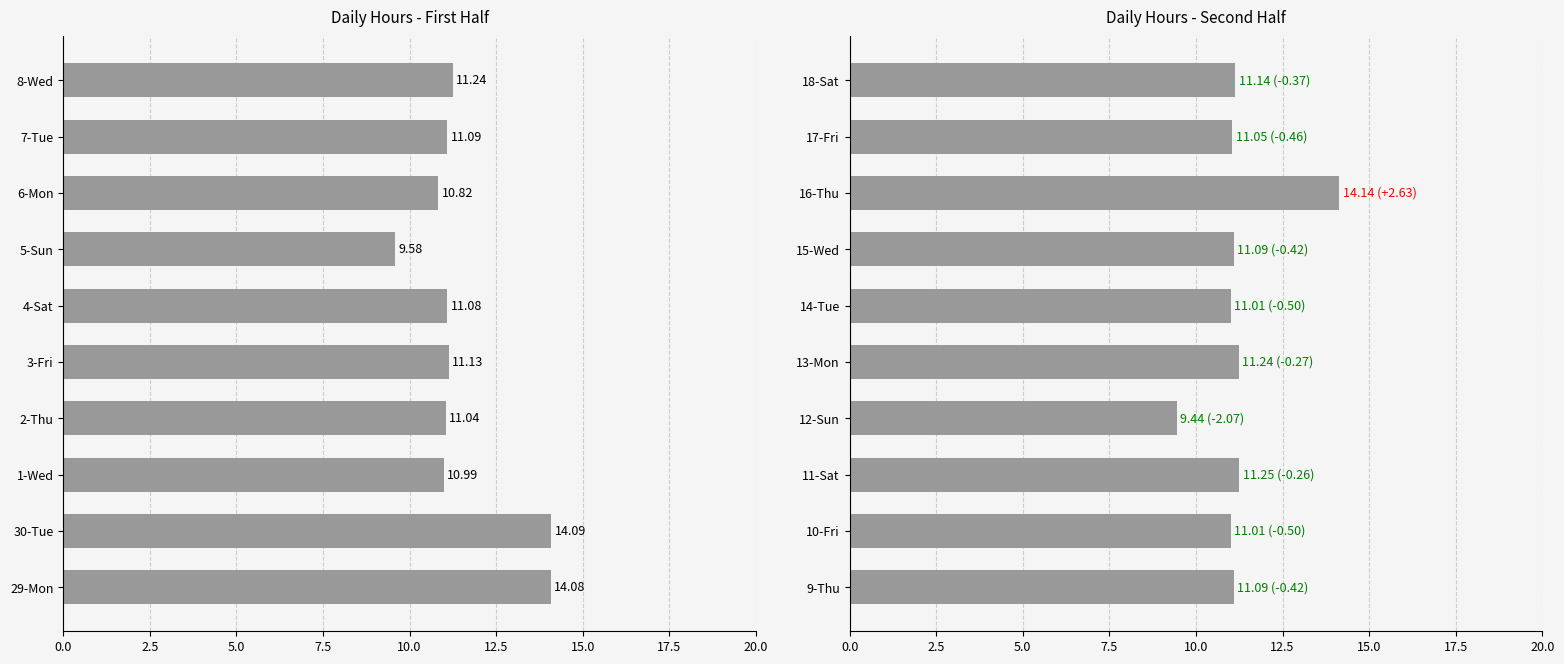

Count the number of data series in this chart.

1